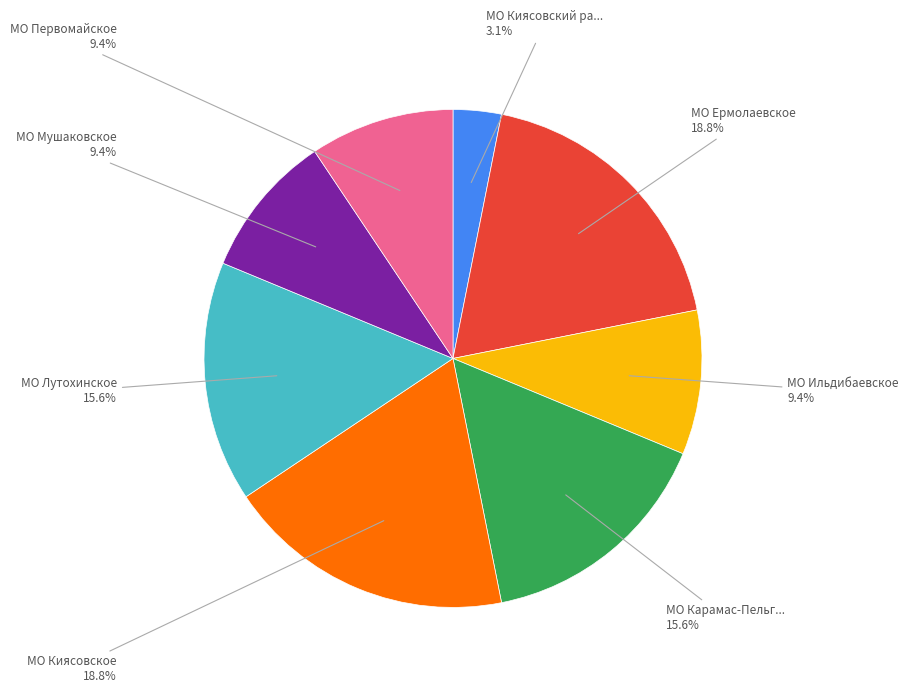

Is there any slice that represents more than half of the pie?

No